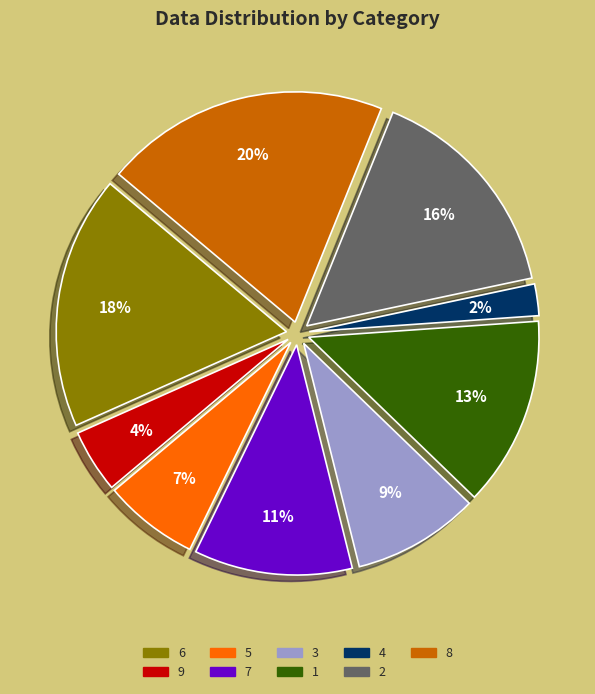

Combined, do 2 and 6 account for over 50%?

No